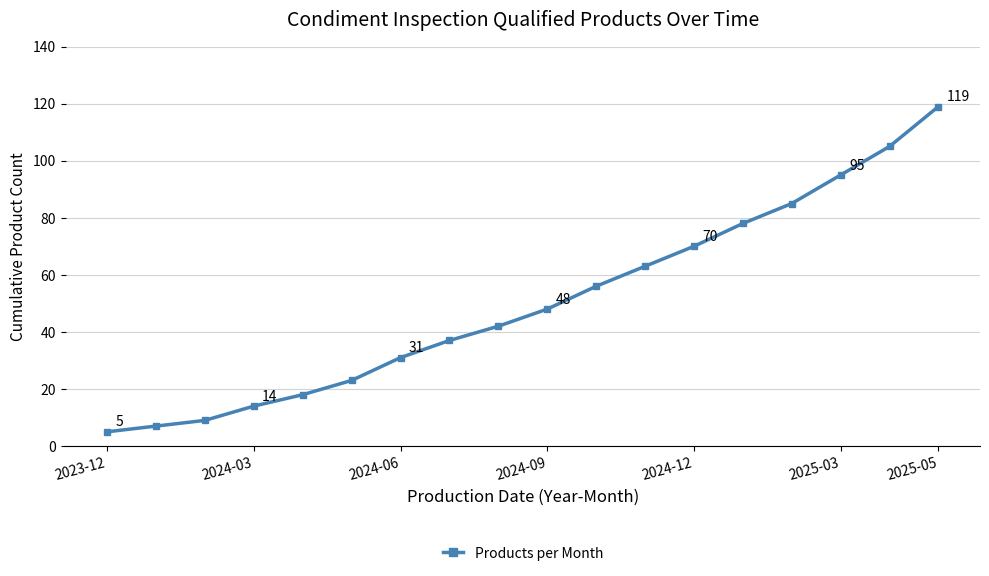

Does the chart display data point markers on the line(s)?

Yes